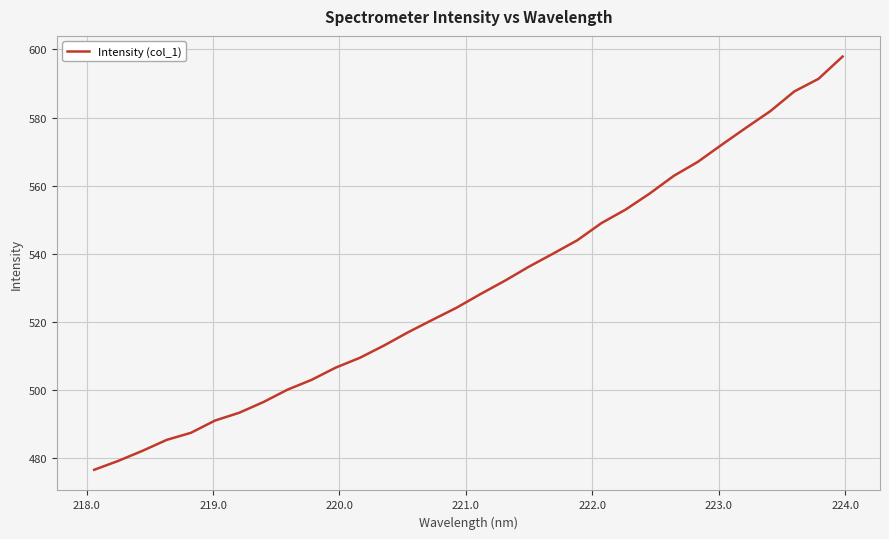

What is the minimum value shown in the chart?

476.6